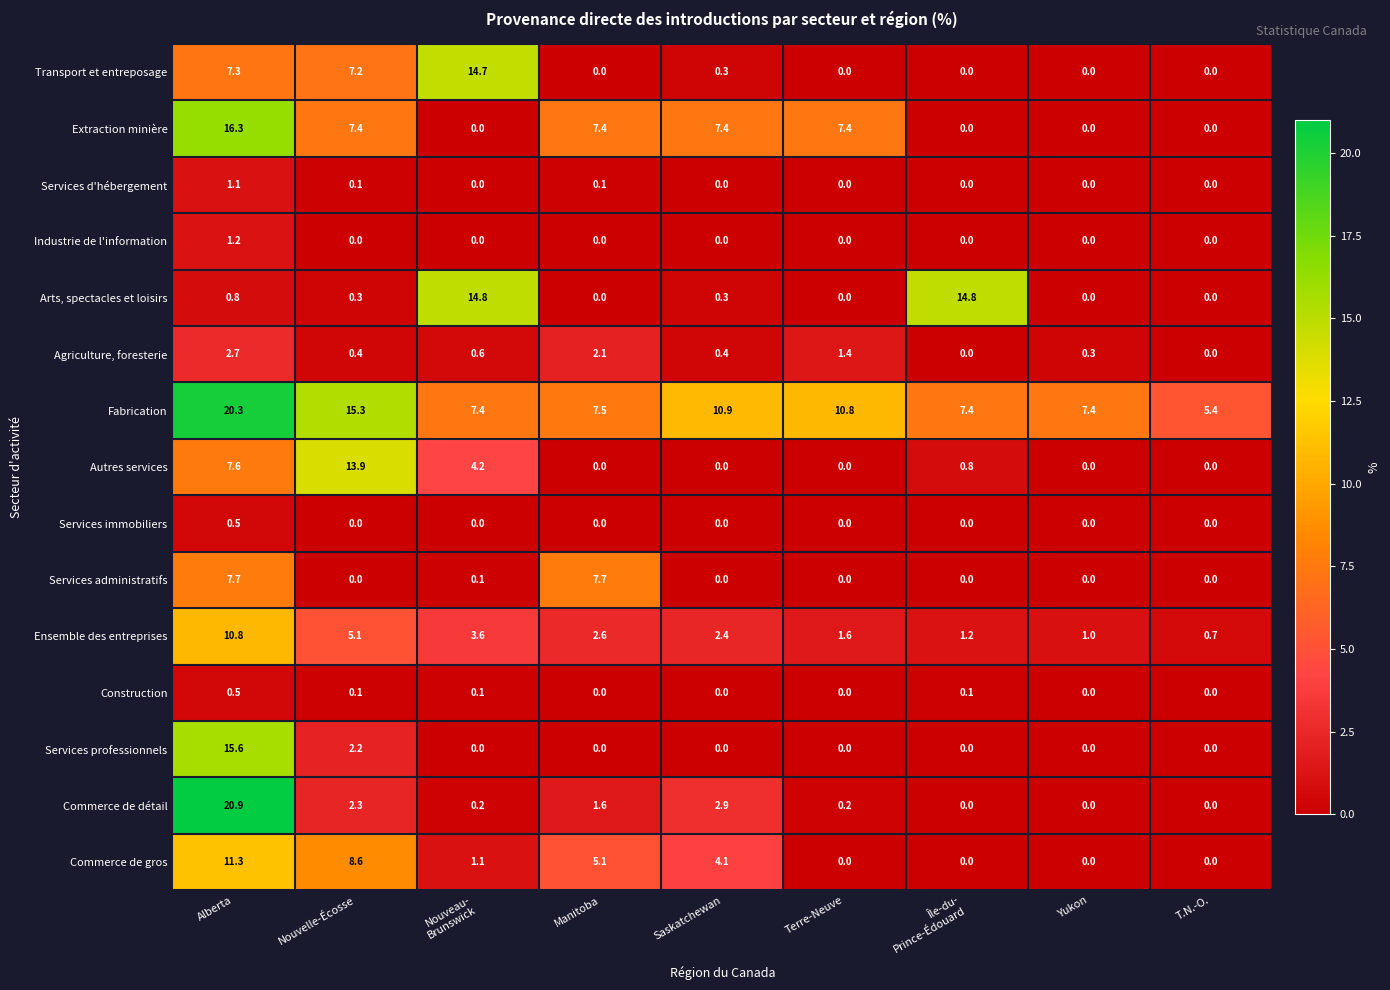

At which category is the sum across all series the highest?

Alberta